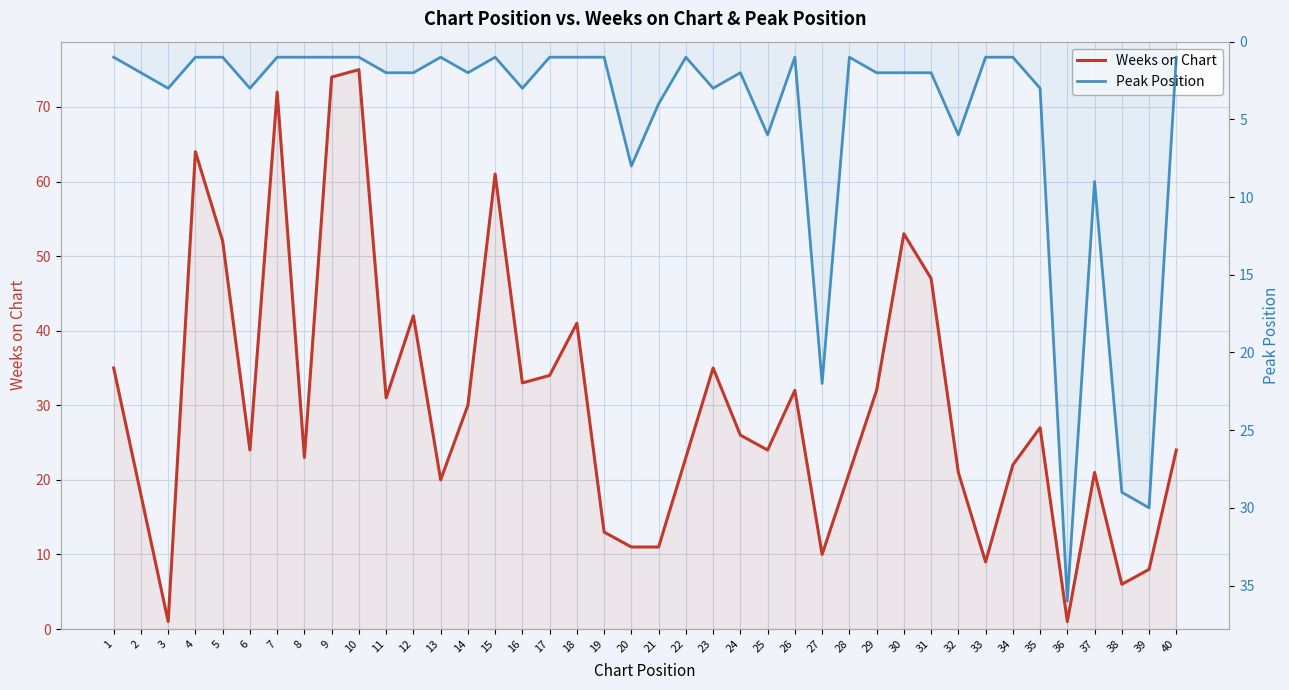

True or false: Weeks on Chart has more than 2 interior local peaks.

True